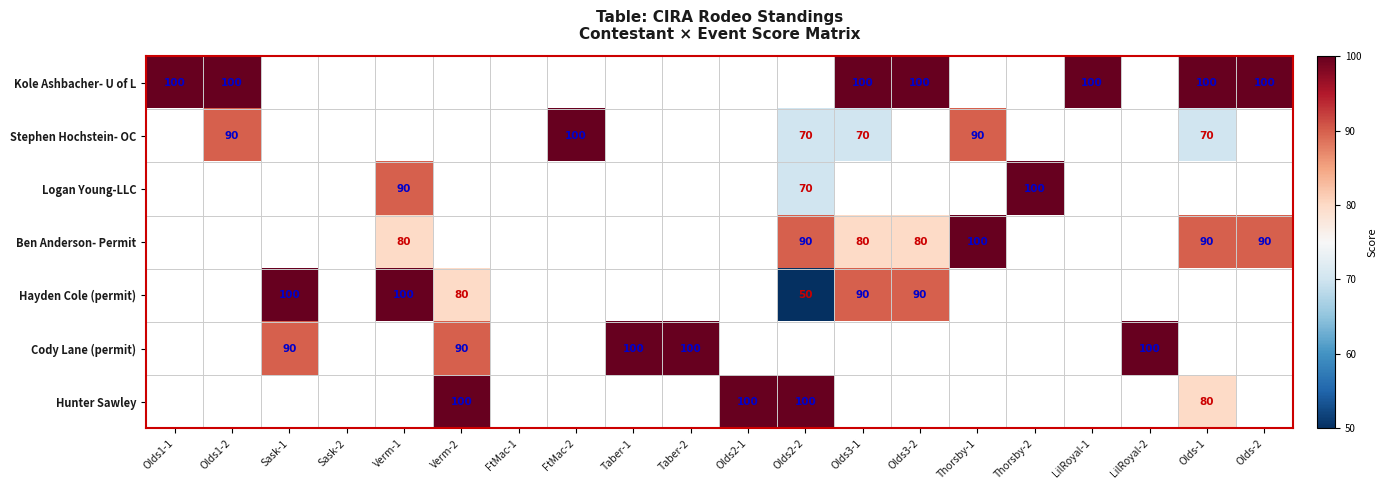

What is the difference between the highest and lowest values at Olds1-2?

10.0